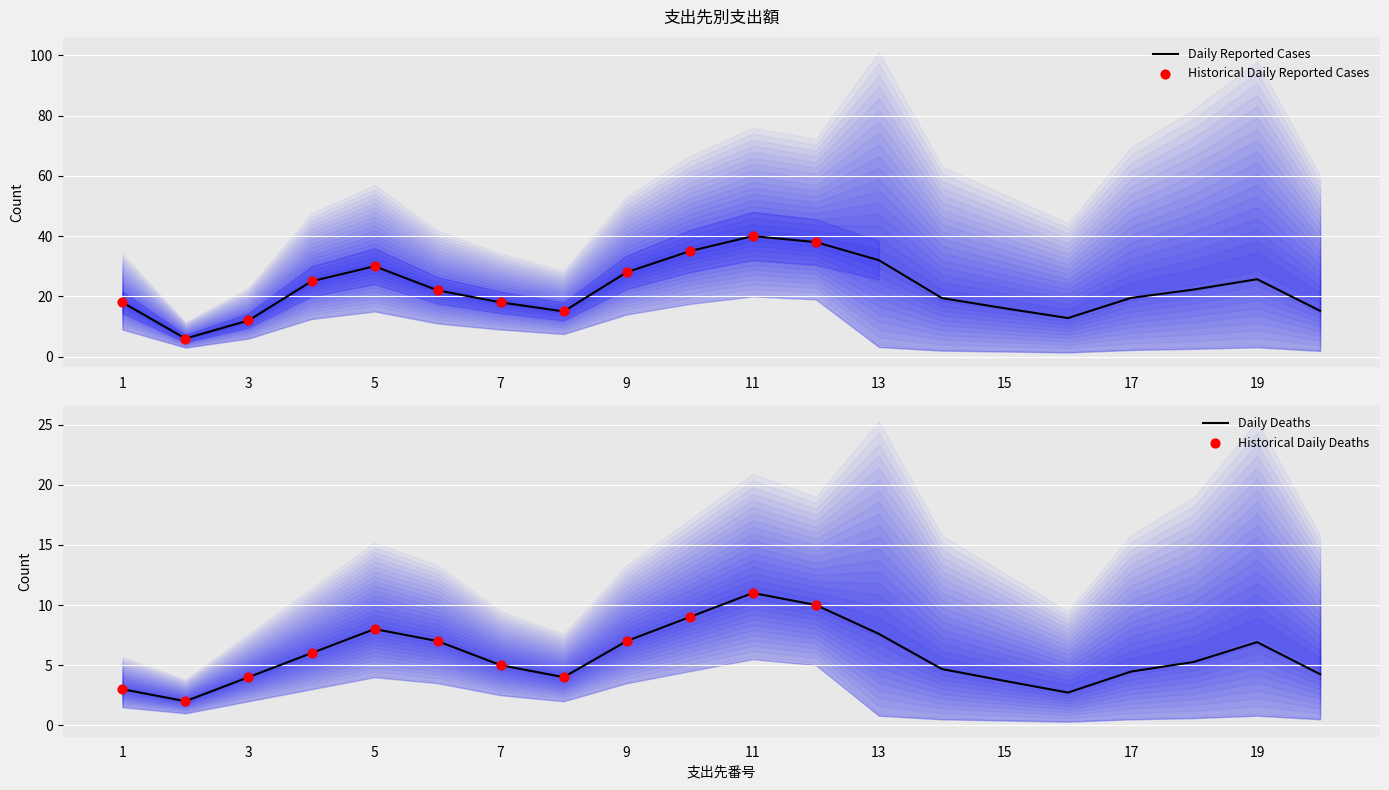

At how many categories does at least one series exceed 35?

2